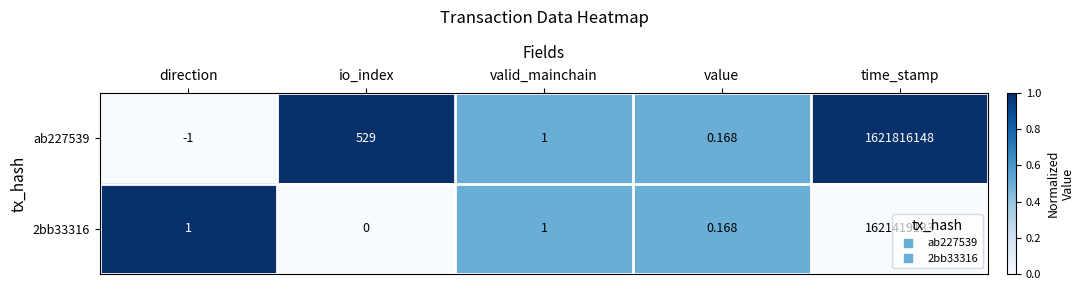

At which category is the sum across all series the highest?

time_stamp